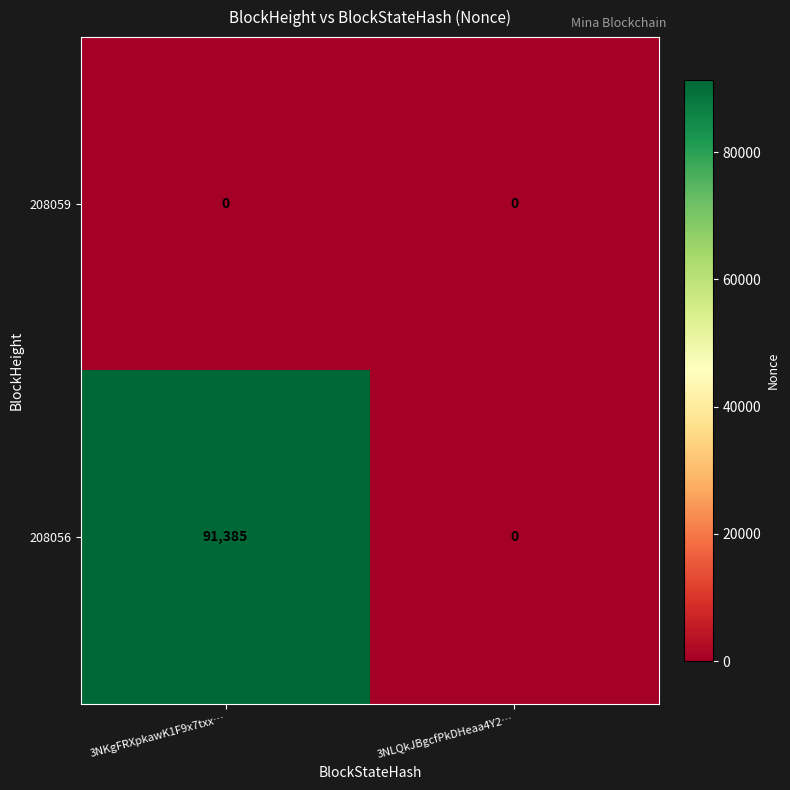

At which category does the chart reach its peak across all series?

3NKgFRXpkawK1F9x7txx…